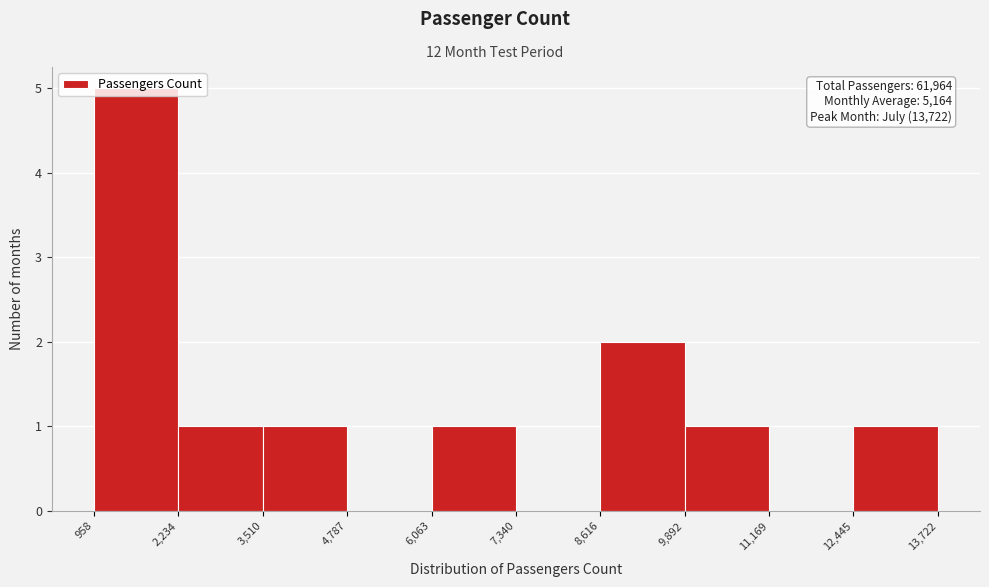

Over which range of the x-axis is the bar tallest?

958 to 2,234